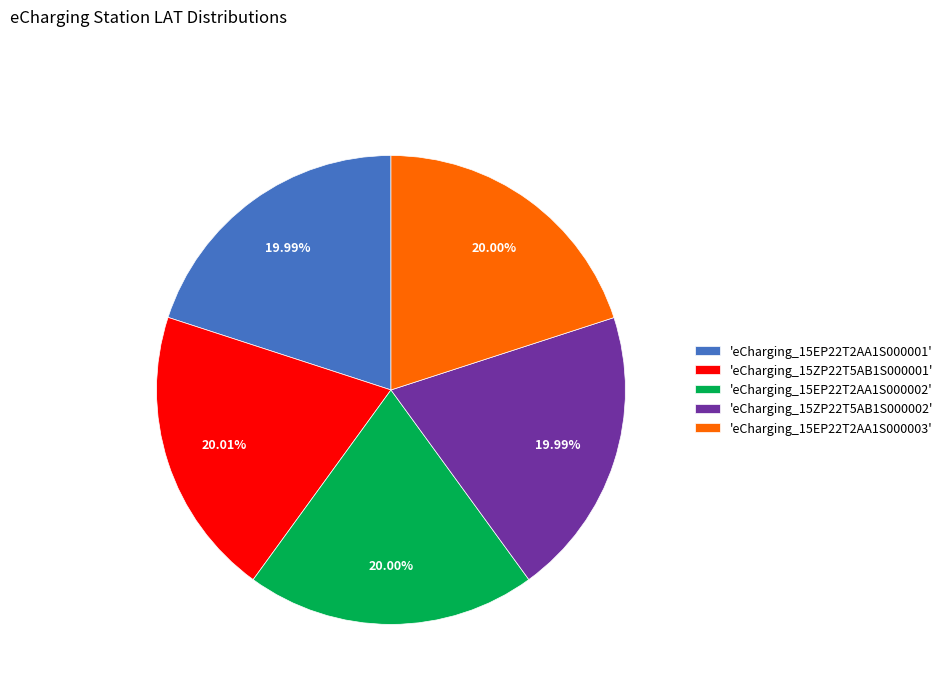

Is the sum of 'eCharging_15EP22T2AA1S000003' and 'eCharging_15ZP22T5AB1S000002' greater than half?

No